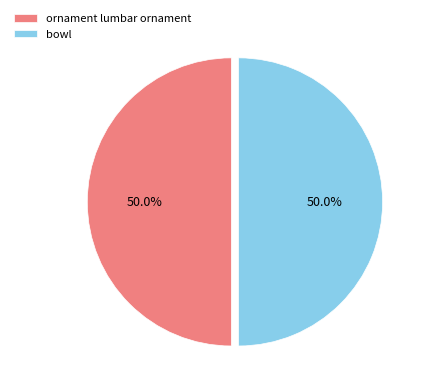

Approximately how many times larger is the value at ornament lumbar ornament compared to bowl?

1.0